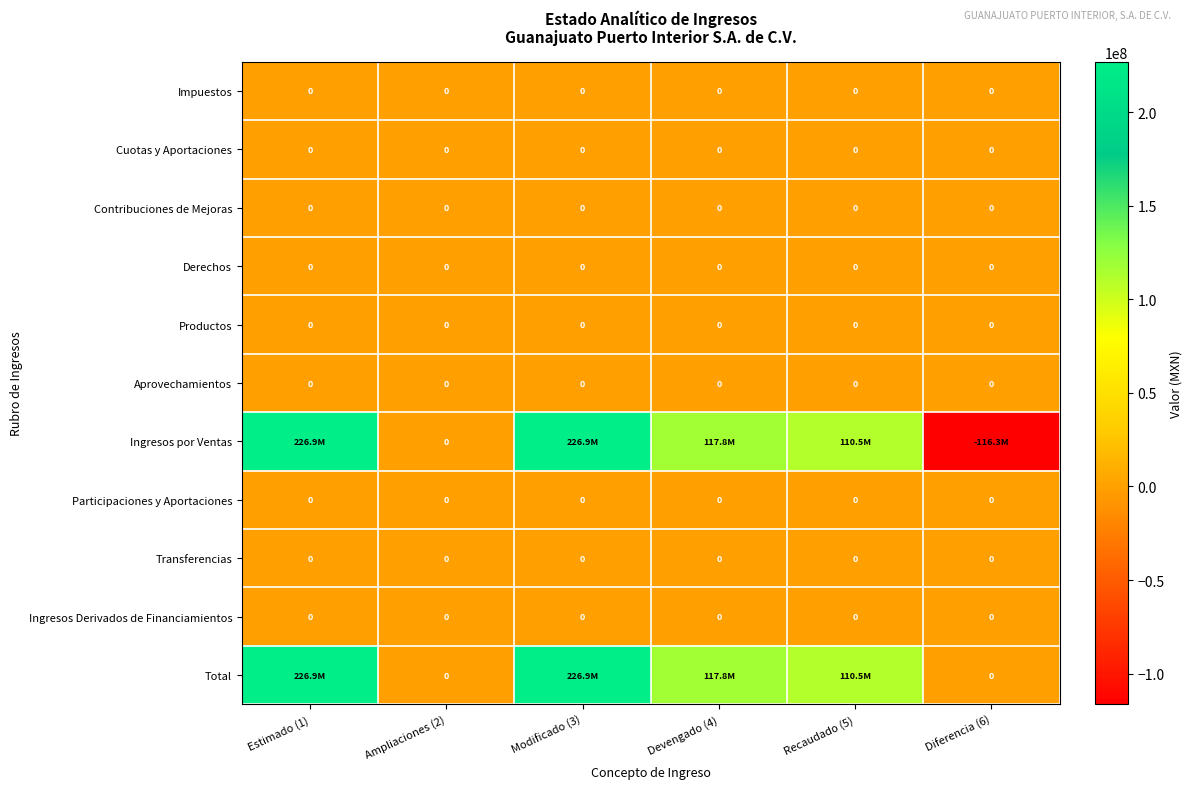

What is the sum of all Total values?

682092312.0